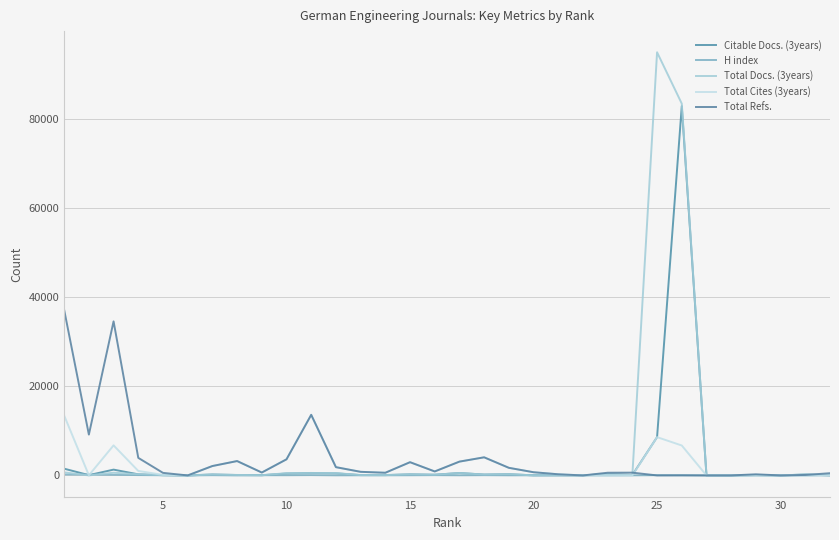

Is this an area chart (filled region under the line)?

No